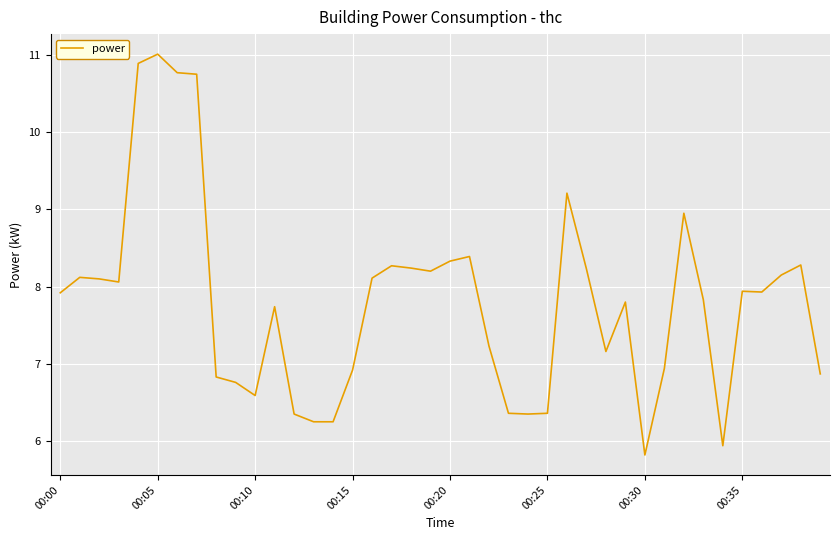

What is the difference between the maximum and minimum values?

5.2